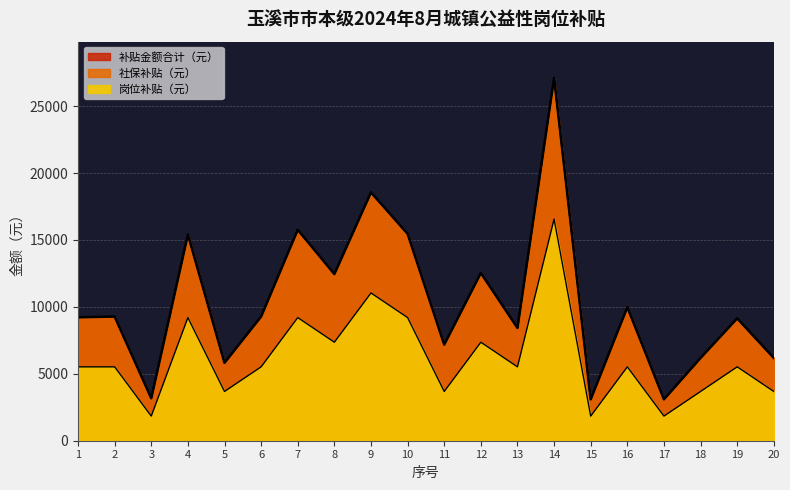

Where does the 岗位补贴（元） series first go above 5520?

4